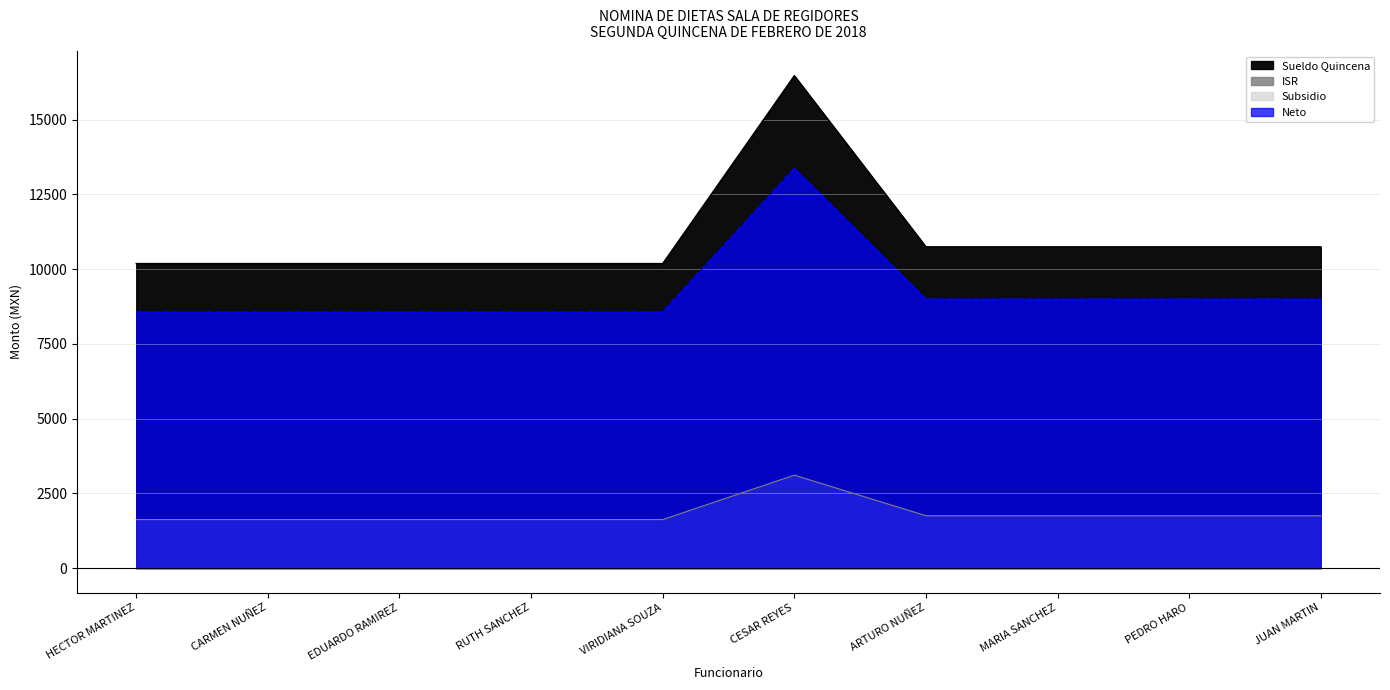

The Neto series shows 5844.1 at CESAR REYES. True or false?

False